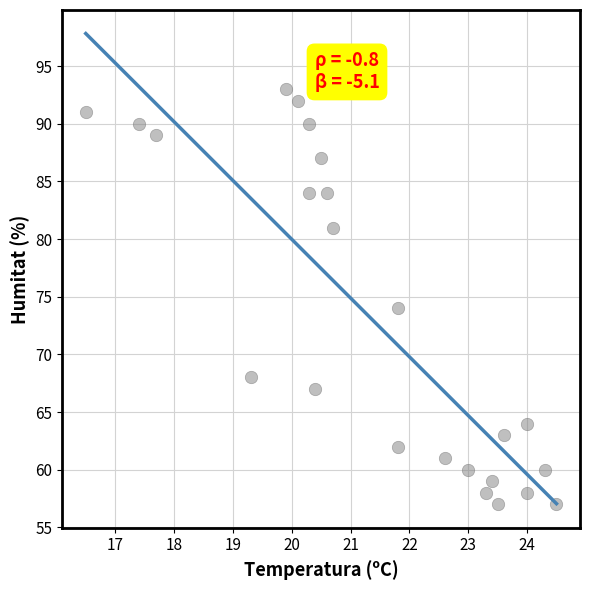

What Y value in the scatter plot is closest to 75?

74